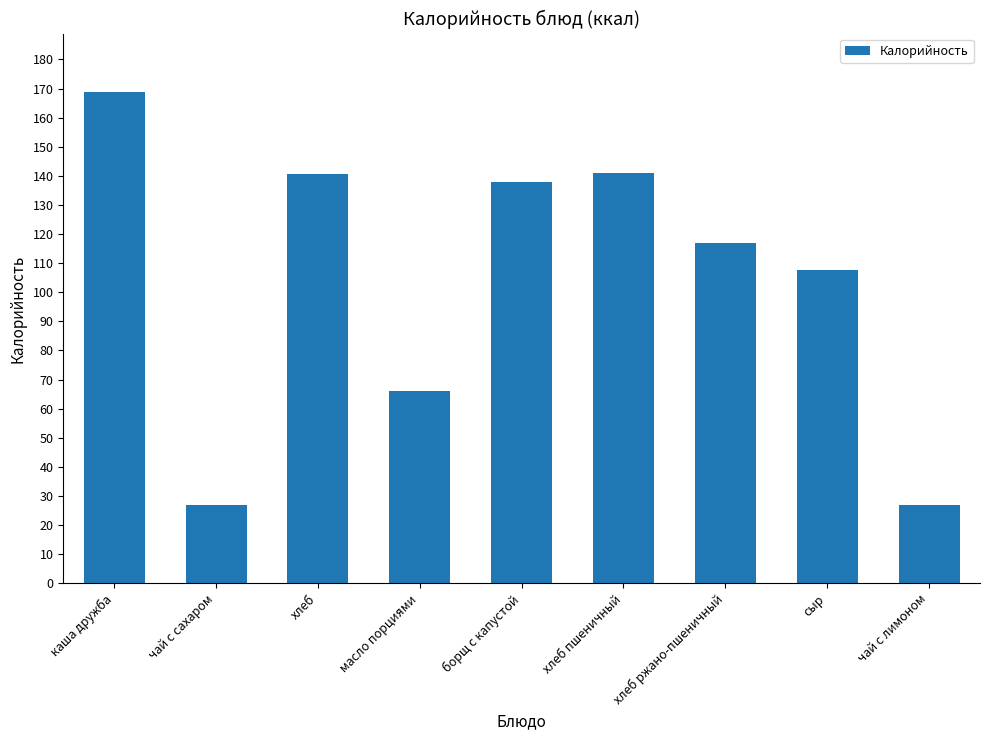

What is the difference between the maximum and minimum values?

142.1